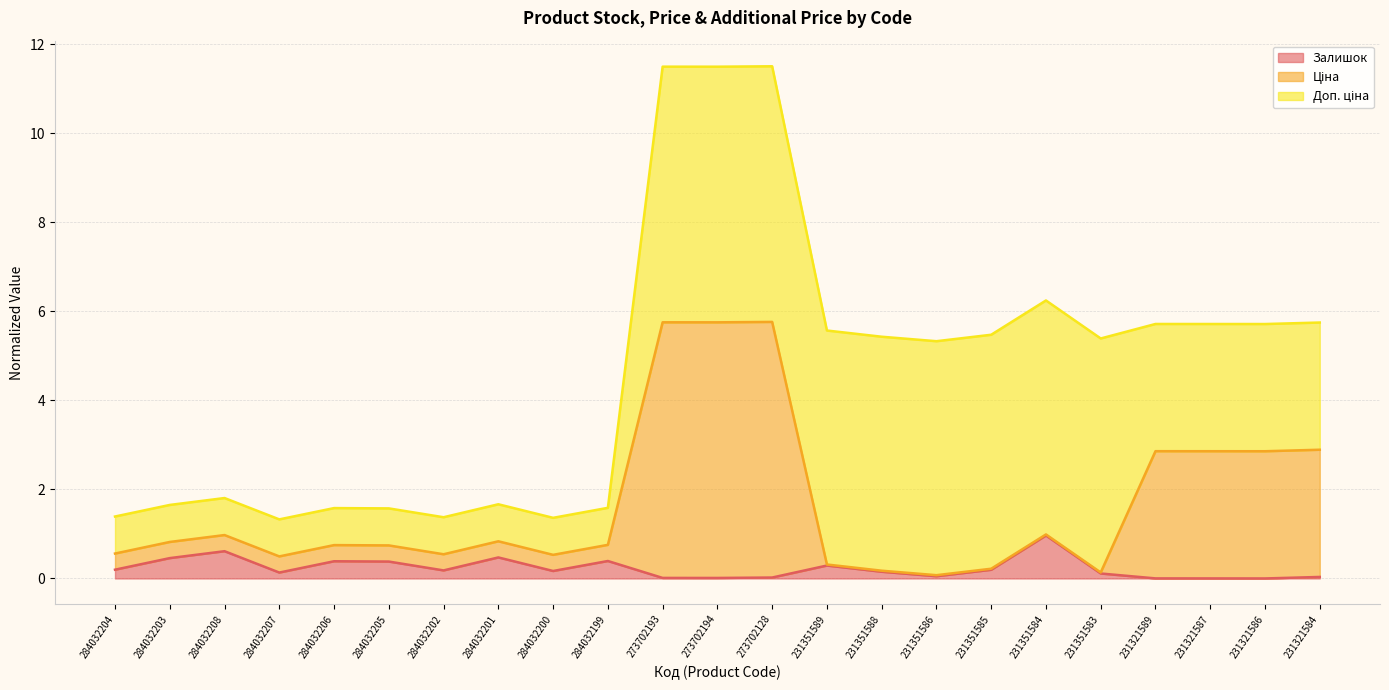

Which label corresponds to the largest value in the chart?

273702128